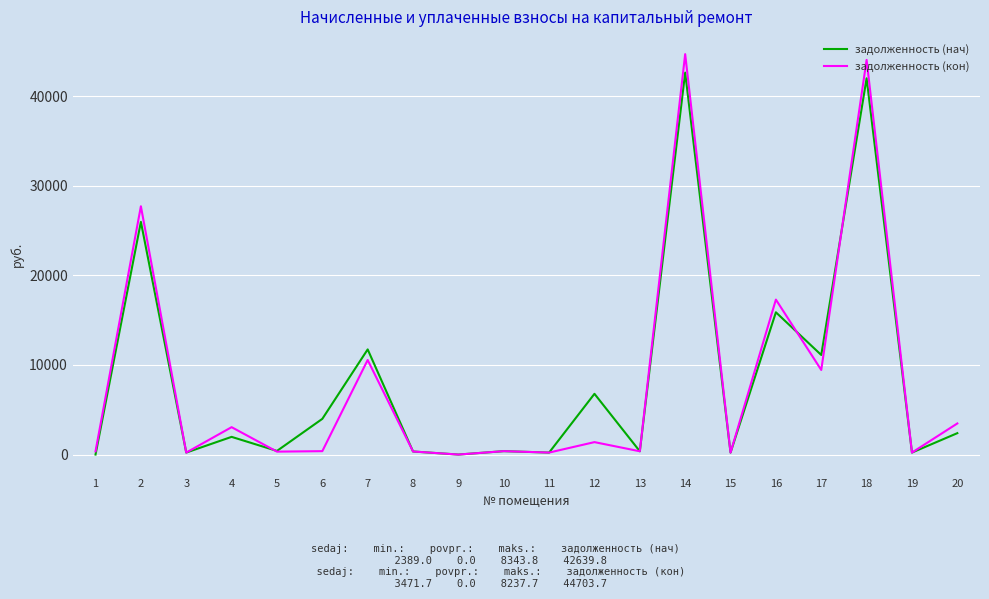

Rank the series by their maximum value, from lowest to highest.

задолженность (нач), задолженность (кон)